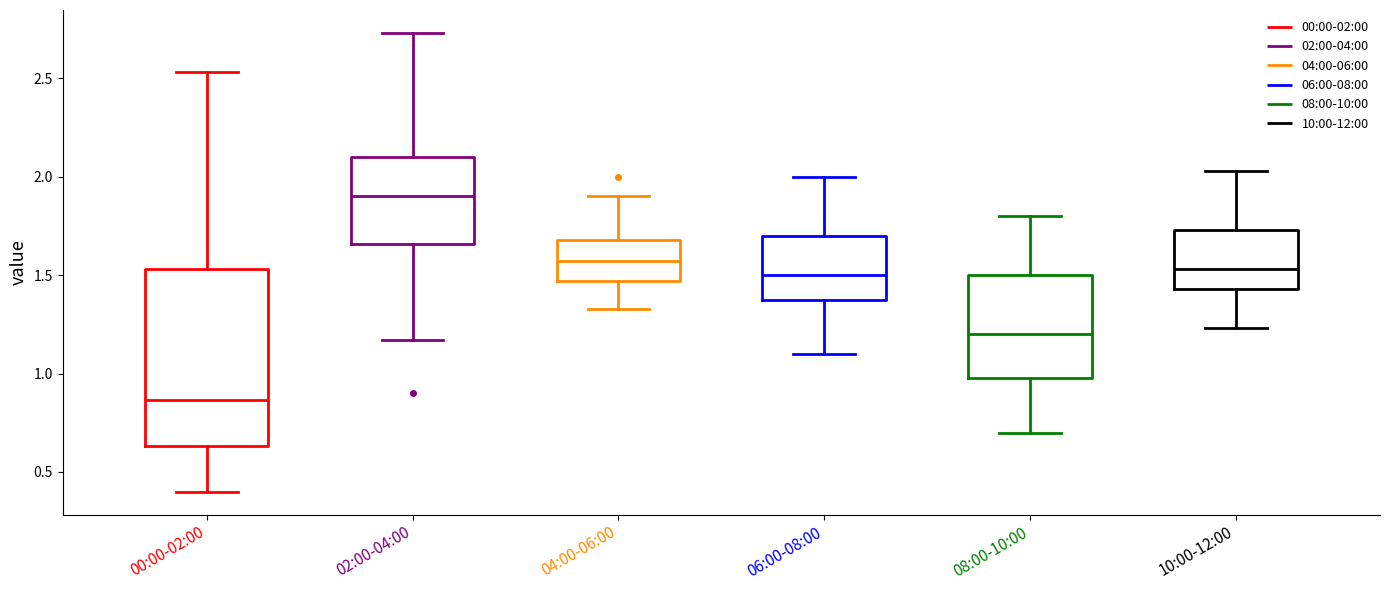

Reading left to right, transcribe this box plot: for each box, give where its median line is, the range the box spans, and where its two whiskers end, as read against the y-axis. The values are not printed on the chart, so give them approximately, as read against the axis.

00:00-02:00: median 0.85, box 0.65 to 1.55, whiskers 0.40 to 2.55
02:00-04:00: median 1.90, box 1.65 to 2.10, whiskers 1.15 to 2.75
04:00-06:00: median 1.55, box 1.45 to 1.70, whiskers 1.35 to 1.90
06:00-08:00: median 1.50, box 1.40 to 1.70, whiskers 1.10 to 2.00
08:00-10:00: median 1.20, box 1.00 to 1.50, whiskers 0.70 to 1.80
10:00-12:00: median 1.55, box 1.45 to 1.75, whiskers 1.25 to 2.05